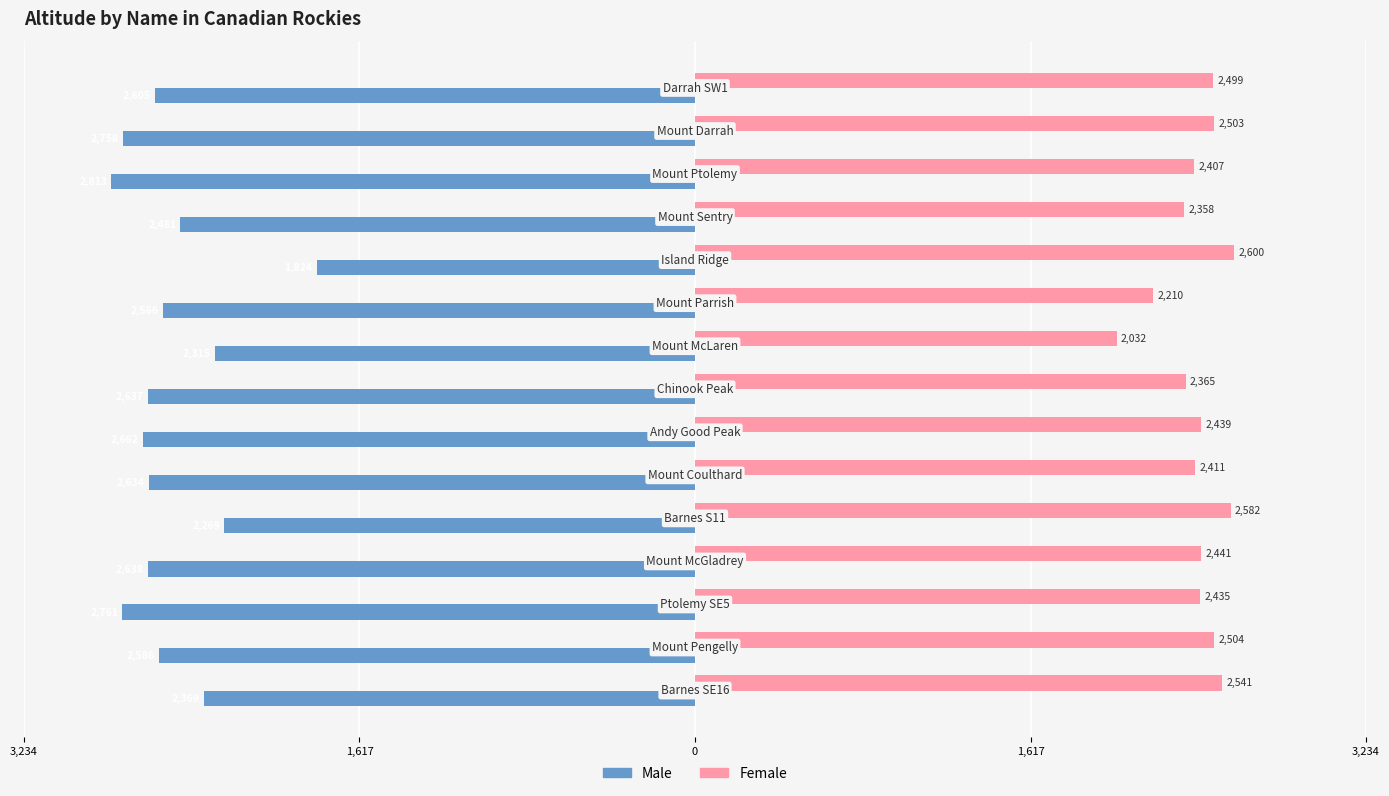

Reading left to right, transcribe all the data shown in this chart.

Male: -2605	-2758	-2813	-2481	-1824	-2566	-2315	-2637	-2662	-2634	-2269	-2638	-2761	-2586	-2369
Female: 2499	2503	2407	2358	2600	2210	2032	2365	2439	2411	2582	2441	2435	2504	2541